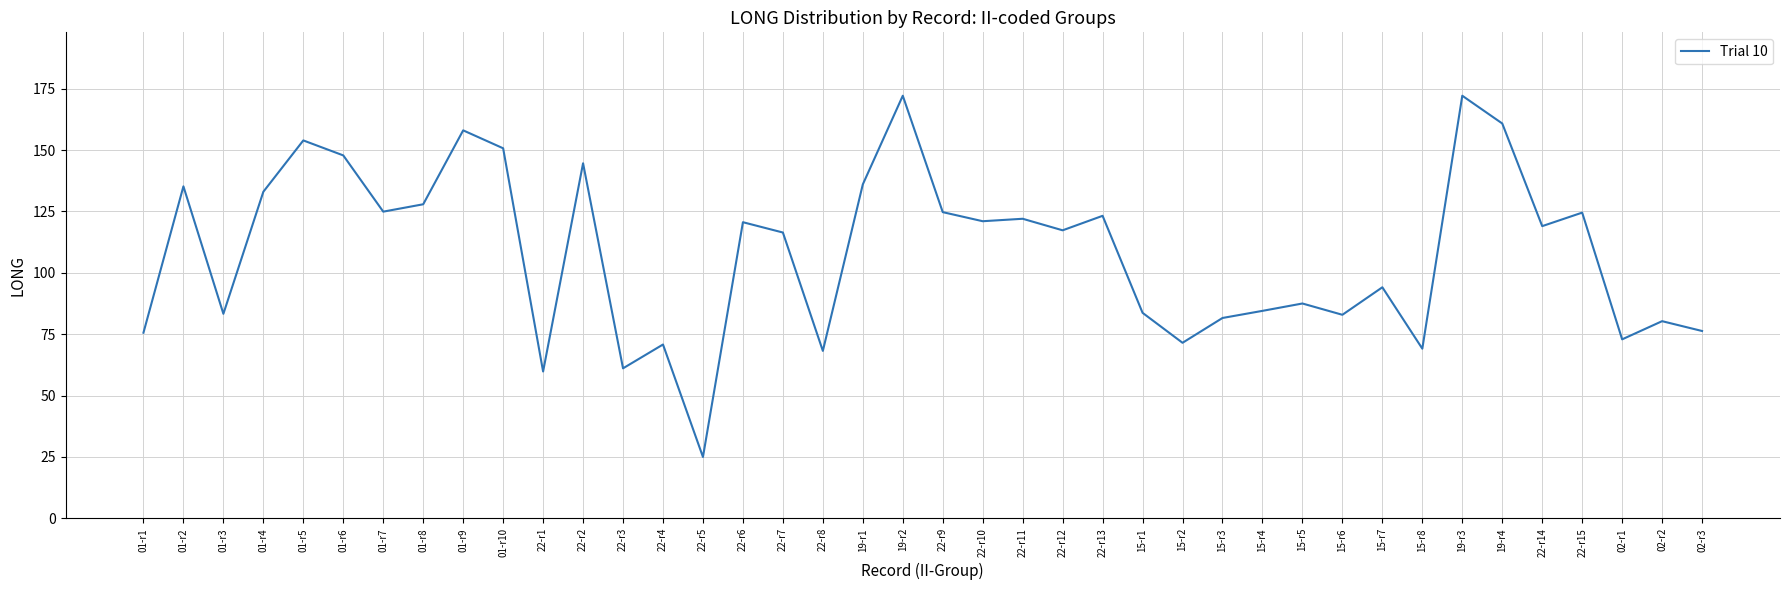

How many lines are shown in the chart?

1